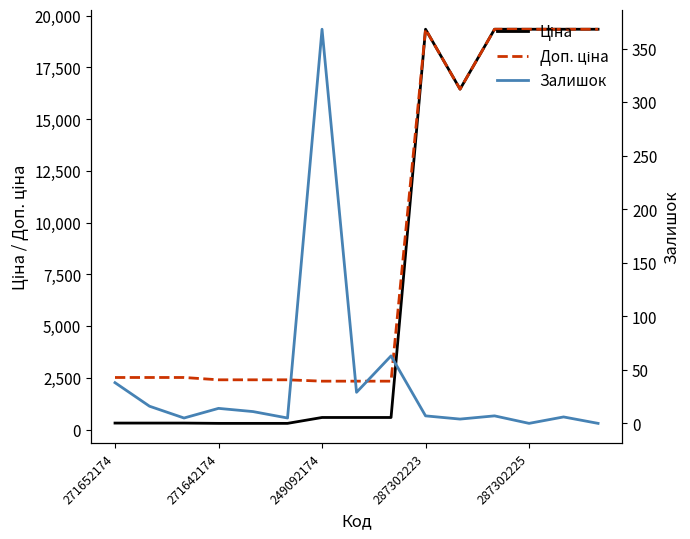

True or false: Залишок and Доп. ціна intersect in this chart.

False